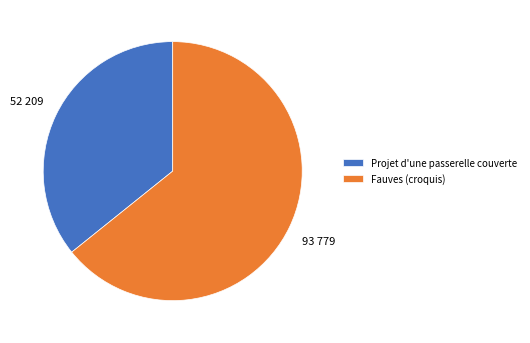

Which slice is the largest?

Fauves (croquis)